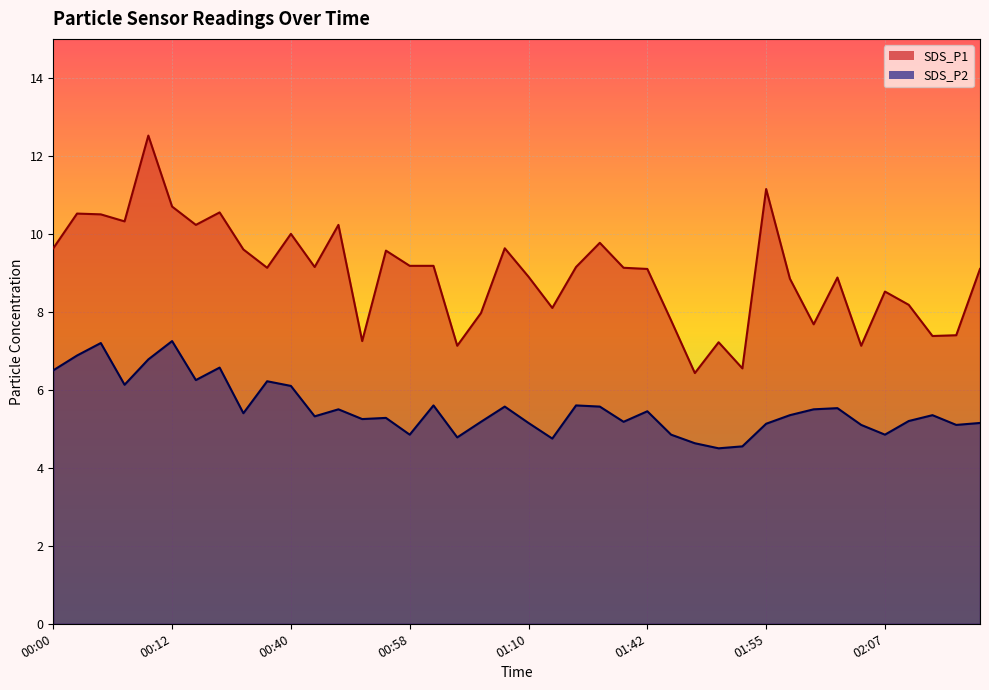

Rank the series at 00:14 from highest to lowest value.

SDS_P1, SDS_P2